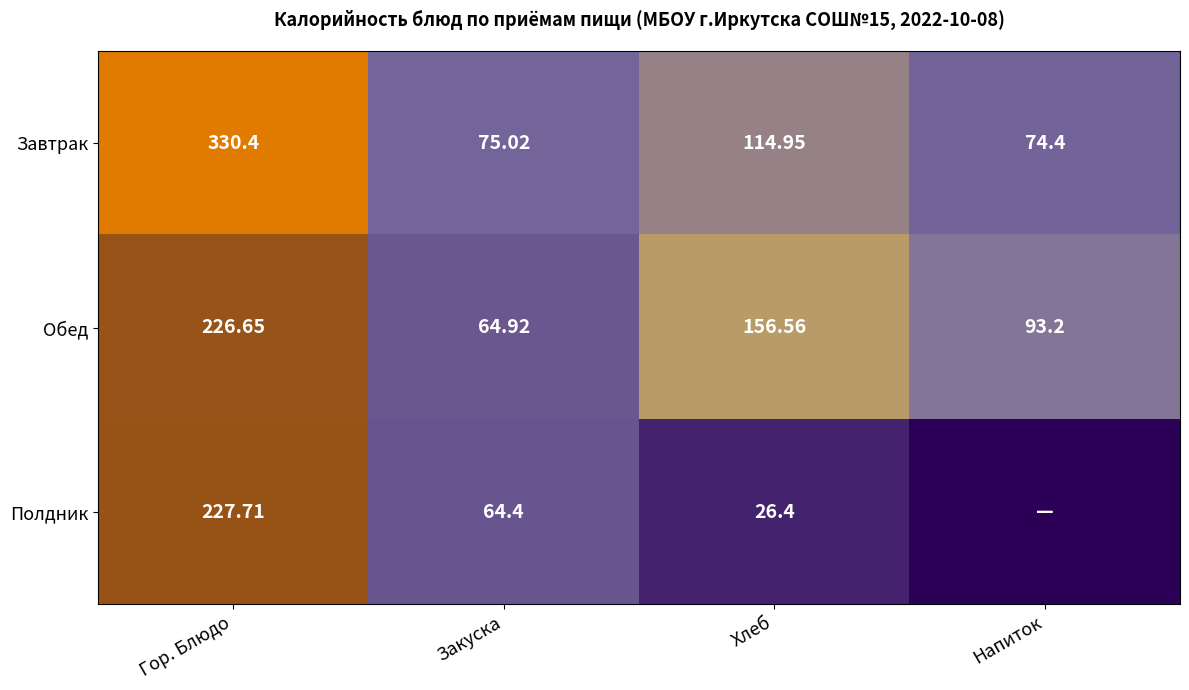

Which category has the lowest value in the Обед series?

Закуска